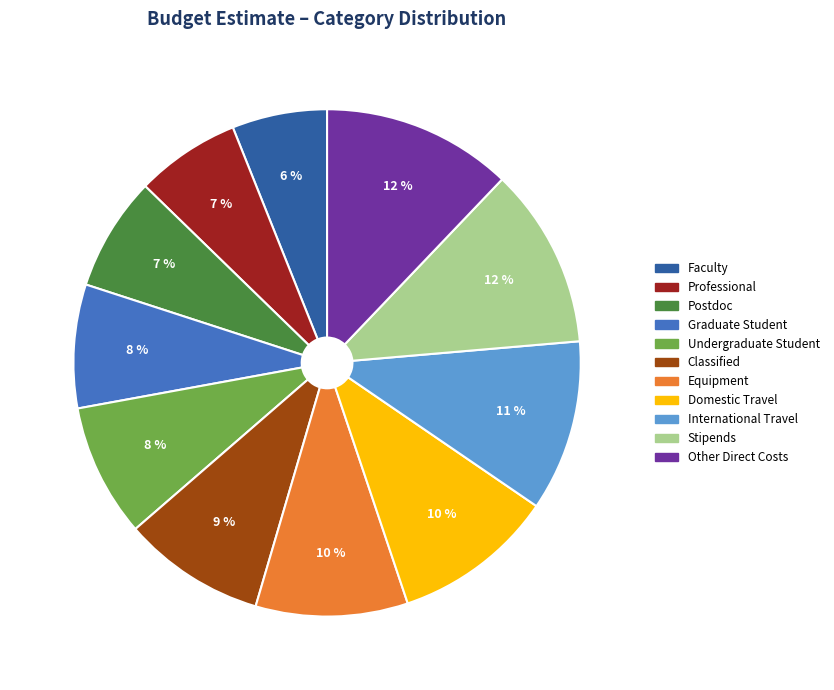

To the nearest percent, what is the difference between the largest and smallest slice percentages?

6%